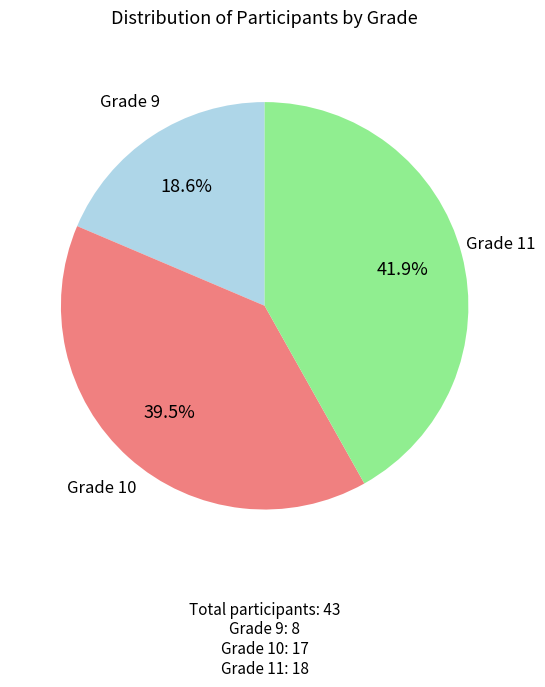

What is the ratio of the value at Grade 10 to the value at Grade 11?

0.9